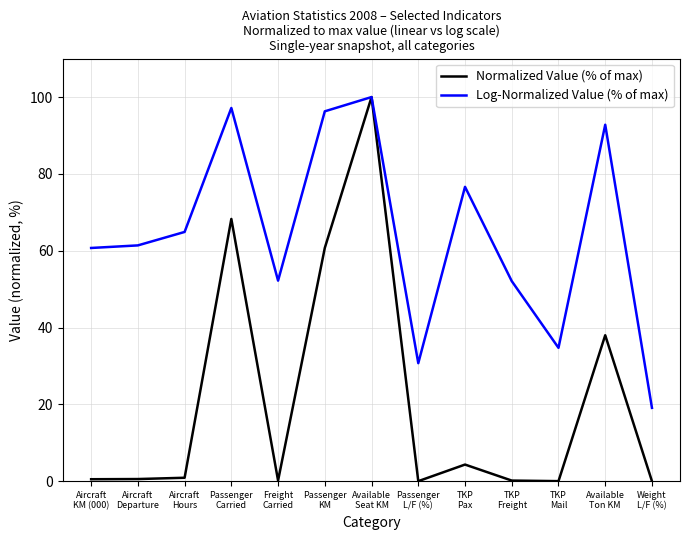

True or false: Log-Normalized Value (% of max) has a value of 24.0 at Freight
Carried.

False